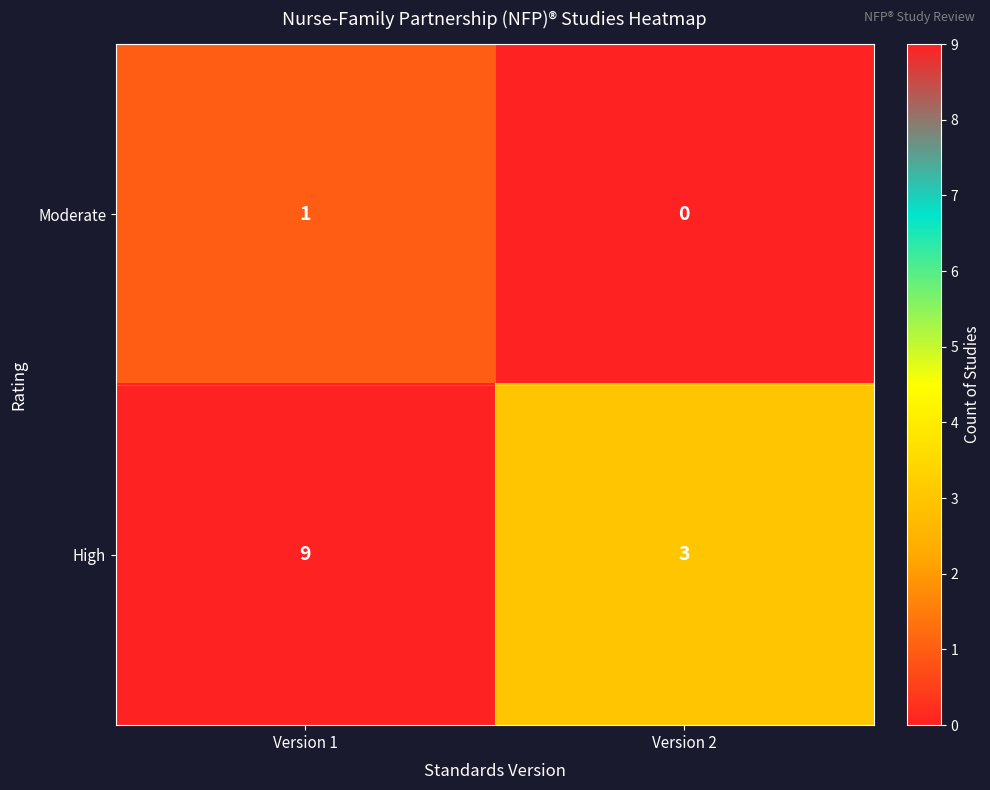

True or false: High has a value of 3 at Version 1.

False